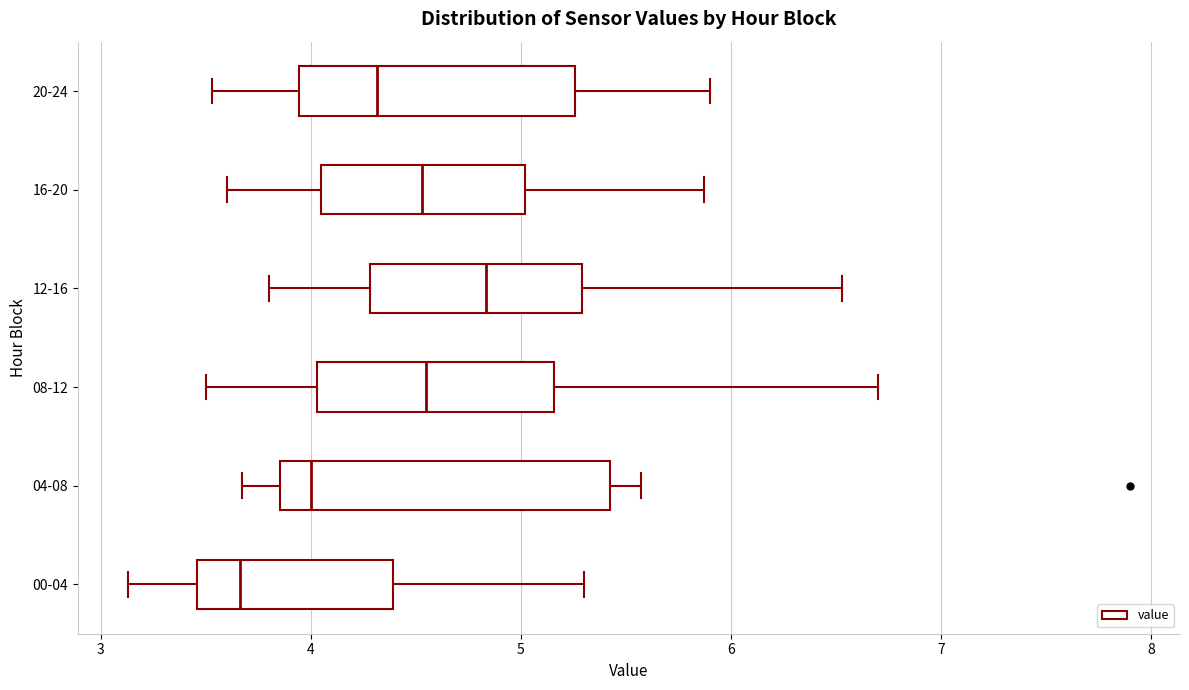

Which box has the furthest to the left median line?

00-04